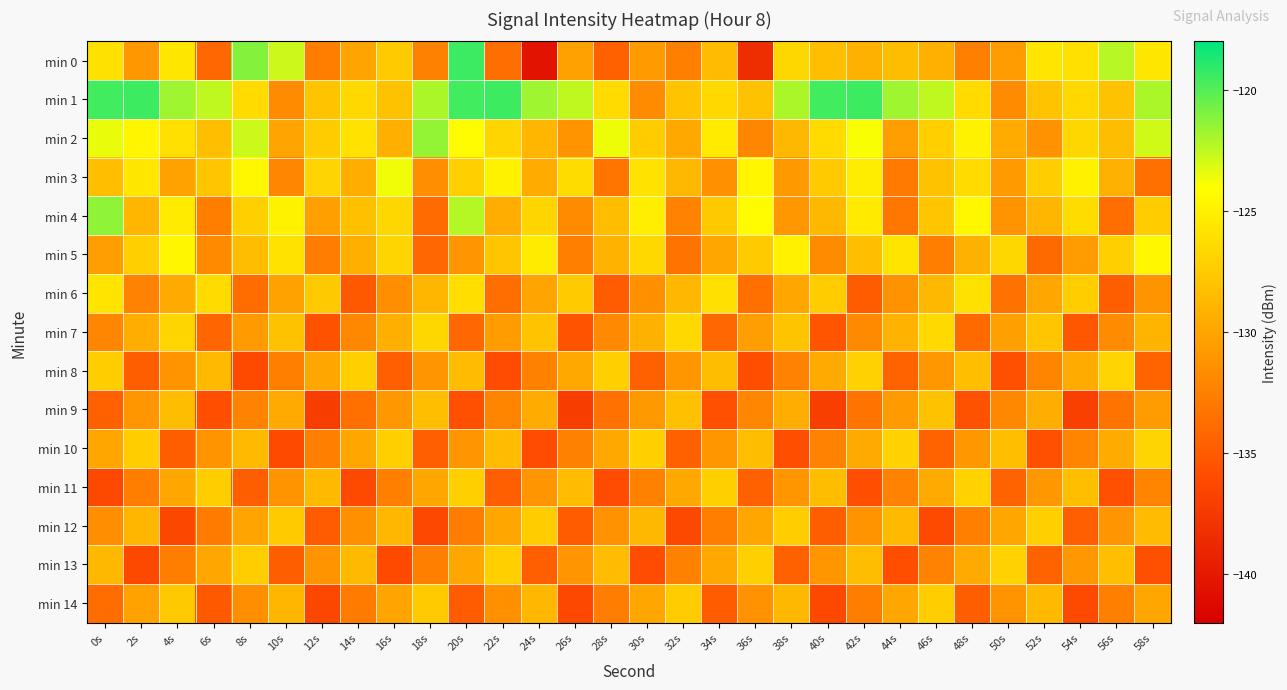

Reading left to right, what are all the values shown in this chart?

min 0: 0s=-126.0	2s=-130.9	4s=-125.6	6s=-134.1	8s=-121.1	10s=-122.8	12s=-132.7	14s=-130.0	16s=-127.4	18s=-132.4	20s=-119.4	22s=-133.7	24s=-140.5	26s=-130.3	28s=-134.7	30s=-130.8	32s=-132.5	34s=-128.5	36s=-138.4	38s=-126.6	40s=-128.3	42s=-129.2	44s=-128.4	46s=-129.3	48s=-132.6	50s=-130.6	52s=-125.7	54s=-126.1	56s=-122.3	58s=-125.6
min 1: 0s=-119.6	2s=-119.5	4s=-121.8	6s=-122.5	8s=-126.4	10s=-131.7	12s=-128.0	14s=-126.6	16s=-128.0	18s=-122.0	20s=-119.6	22s=-119.5	24s=-121.8	26s=-122.5	28s=-126.4	30s=-131.7	32s=-128.0	34s=-126.6	36s=-128.0	38s=-122.0	40s=-119.6	42s=-119.5	44s=-121.8	46s=-122.5	48s=-126.4	50s=-131.7	52s=-128.0	54s=-126.6	56s=-128.0	58s=-122.0
min 2: 0s=-123.5	2s=-124.7	4s=-126.1	6s=-128.3	8s=-122.8	10s=-130.1	12s=-127.4	14s=-125.9	16s=-129.3	18s=-121.5	20s=-124.2	22s=-126.8	24s=-128.9	26s=-131.2	28s=-123.6	30s=-127.4	32s=-129.8	34s=-125.3	36s=-132.1	38s=-128.7	40s=-126.4	42s=-123.9	44s=-130.5	46s=-127.2	48s=-124.8	50s=-129.6	52s=-131.3	54s=-126.7	56s=-128.4	58s=-122.9
min 3: 0s=-128.3	2s=-125.6	4s=-130.2	6s=-127.8	8s=-124.5	10s=-132.1	12s=-126.9	14s=-129.4	16s=-123.7	18s=-131.5	20s=-127.2	22s=-124.8	24s=-129.6	26s=-126.3	28s=-133.2	30s=-125.9	32s=-128.7	34s=-131.4	36s=-124.6	38s=-130.8	40s=-127.5	42s=-125.2	44s=-132.9	46s=-128.1	48s=-126.4	50s=-130.7	52s=-127.3	54s=-124.9	56s=-129.2	58s=-133.6
min 4: 0s=-121.4	2s=-128.9	4s=-125.3	6s=-132.6	8s=-127.1	10s=-124.8	12s=-130.4	14s=-128.2	16s=-126.7	18s=-133.9	20s=-122.3	22s=-129.5	24s=-126.8	26s=-131.7	28s=-128.4	30s=-125.1	32s=-132.3	34s=-127.6	36s=-124.2	38s=-130.9	40s=-128.7	42s=-125.4	44s=-133.1	46s=-127.8	48s=-124.5	50s=-131.2	52s=-128.9	54s=-126.3	56s=-133.7	58s=-127.4
min 5: 0s=-130.5	2s=-127.2	4s=-124.6	6s=-131.8	8s=-128.4	10s=-125.9	12s=-132.7	14s=-129.3	16s=-126.8	18s=-134.2	20s=-131.1	22s=-127.8	24s=-125.3	26s=-132.5	28s=-129.1	30s=-126.6	32s=-133.4	34s=-130.0	36s=-127.5	38s=-124.9	40s=-131.7	42s=-128.3	44s=-125.8	46s=-132.6	48s=-129.2	50s=-126.7	52s=-134.0	54s=-130.6	56s=-127.1	58s=-124.5
min 6: 0s=-125.8	2s=-132.3	4s=-129.7	6s=-126.4	8s=-133.8	10s=-130.2	12s=-127.6	14s=-135.1	16s=-131.5	18s=-128.9	20s=-126.2	22s=-133.7	24s=-130.1	26s=-127.5	28s=-135.0	30s=-131.4	32s=-128.8	34s=-126.1	36s=-133.6	38s=-130.0	40s=-127.4	42s=-134.9	44s=-131.3	46s=-128.7	48s=-126.0	50s=-133.5	52s=-129.9	54s=-127.3	56s=-134.8	58s=-131.2
min 7: 0s=-132.1	2s=-129.4	4s=-126.8	6s=-134.3	8s=-130.7	10s=-128.1	12s=-135.6	14s=-132.0	16s=-129.3	18s=-126.7	20s=-134.2	22s=-130.6	24s=-128.0	26s=-135.5	28s=-131.9	30s=-129.2	32s=-126.6	34s=-134.1	36s=-130.5	38s=-127.9	40s=-135.4	42s=-131.8	44s=-129.1	46s=-126.5	48s=-134.0	50s=-130.4	52s=-127.8	54s=-135.3	56s=-131.7	58s=-129.0
min 8: 0s=-127.3	2s=-134.8	4s=-131.2	6s=-128.6	8s=-136.1	10s=-132.5	12s=-129.9	14s=-127.2	16s=-134.7	18s=-131.1	20s=-128.5	22s=-136.0	24s=-132.4	26s=-129.8	28s=-127.1	30s=-134.6	32s=-131.0	34s=-128.4	36s=-135.9	38s=-132.3	40s=-129.7	42s=-127.0	44s=-134.5	46s=-130.9	48s=-128.3	50s=-135.8	52s=-132.2	54s=-129.6	56s=-126.9	58s=-134.4
min 9: 0s=-134.6	2s=-131.0	4s=-128.4	6s=-135.9	8s=-132.3	10s=-129.7	12s=-137.2	14s=-133.6	16s=-130.9	18s=-128.3	20s=-135.8	22s=-132.2	24s=-129.6	26s=-137.1	28s=-133.5	30s=-130.8	32s=-128.2	34s=-135.7	36s=-132.1	38s=-129.5	40s=-137.0	42s=-133.4	44s=-130.7	46s=-128.1	48s=-135.6	50s=-132.0	52s=-129.4	54s=-136.9	56s=-133.3	58s=-130.6
min 10: 0s=-129.9	2s=-127.3	4s=-134.8	6s=-131.2	8s=-128.6	10s=-136.1	12s=-132.5	14s=-129.9	16s=-127.2	18s=-134.7	20s=-131.1	22s=-128.5	24s=-136.0	26s=-132.4	28s=-129.8	30s=-127.1	32s=-134.6	34s=-131.0	36s=-128.4	38s=-135.9	40s=-132.3	42s=-129.7	44s=-127.0	46s=-134.5	48s=-130.9	50s=-128.3	52s=-135.8	54s=-132.2	56s=-129.6	58s=-126.9
min 11: 0s=-136.2	2s=-132.6	4s=-130.0	6s=-127.3	8s=-134.8	10s=-131.2	12s=-128.6	14s=-136.1	16s=-132.5	18s=-129.9	20s=-127.2	22s=-134.7	24s=-131.1	26s=-128.5	28s=-136.0	30s=-132.4	32s=-129.8	34s=-127.1	36s=-134.6	38s=-131.0	40s=-128.4	42s=-135.9	44s=-132.3	46s=-129.7	48s=-127.0	50s=-134.5	52s=-130.9	54s=-128.3	56s=-135.8	58s=-132.2
min 12: 0s=-131.5	2s=-128.9	4s=-136.4	6s=-132.8	8s=-130.1	10s=-127.5	12s=-135.0	14s=-131.4	16s=-128.8	18s=-136.3	20s=-132.7	22s=-130.0	24s=-127.4	26s=-134.9	28s=-131.3	30s=-128.7	32s=-136.2	34s=-132.6	36s=-130.0	38s=-127.3	40s=-134.8	42s=-131.2	44s=-128.6	46s=-136.1	48s=-132.5	50s=-129.9	52s=-127.2	54s=-134.7	56s=-131.1	58s=-128.5
min 13: 0s=-128.7	2s=-136.2	4s=-132.6	6s=-130.0	8s=-127.3	10s=-134.8	12s=-131.2	14s=-128.6	16s=-136.1	18s=-132.5	20s=-129.9	22s=-127.2	24s=-134.7	26s=-131.1	28s=-128.5	30s=-136.0	32s=-132.4	34s=-129.8	36s=-127.1	38s=-134.6	40s=-131.0	42s=-128.4	44s=-135.9	46s=-132.3	48s=-129.7	50s=-127.0	52s=-134.5	54s=-130.9	56s=-128.3	58s=-135.8
min 14: 0s=-133.8	2s=-130.2	4s=-127.6	6s=-135.1	8s=-131.5	10s=-128.9	12s=-136.4	14s=-132.8	16s=-130.1	18s=-127.5	20s=-135.0	22s=-131.4	24s=-128.8	26s=-136.3	28s=-132.7	30s=-130.0	32s=-127.4	34s=-134.9	36s=-131.3	38s=-128.7	40s=-136.2	42s=-132.6	44s=-130.0	46s=-127.3	48s=-134.8	50s=-131.2	52s=-128.6	54s=-136.1	56s=-132.5	58s=-129.9